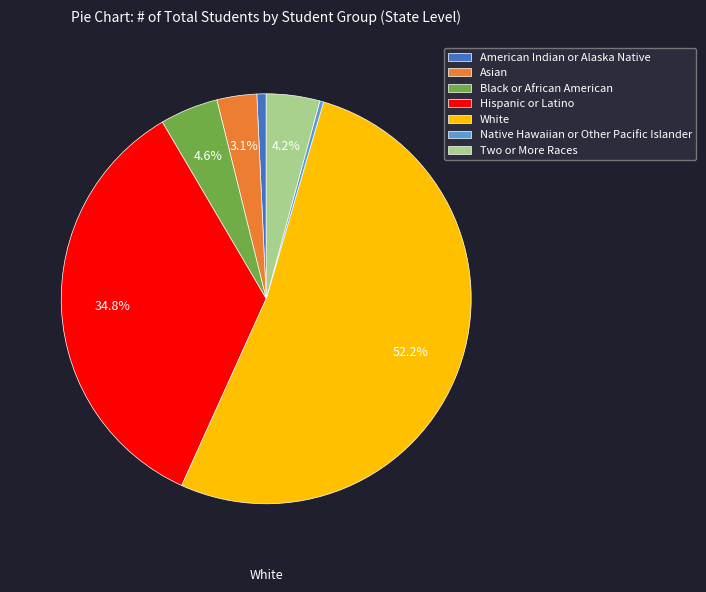

To the nearest percent, what portion does Two or More Races represent?

4%